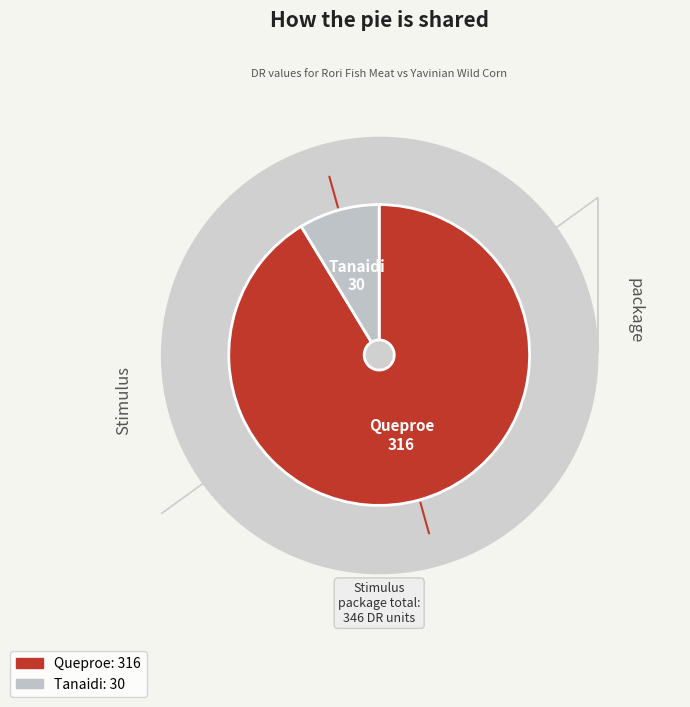

Is there any slice that represents more than half of the pie?

Yes